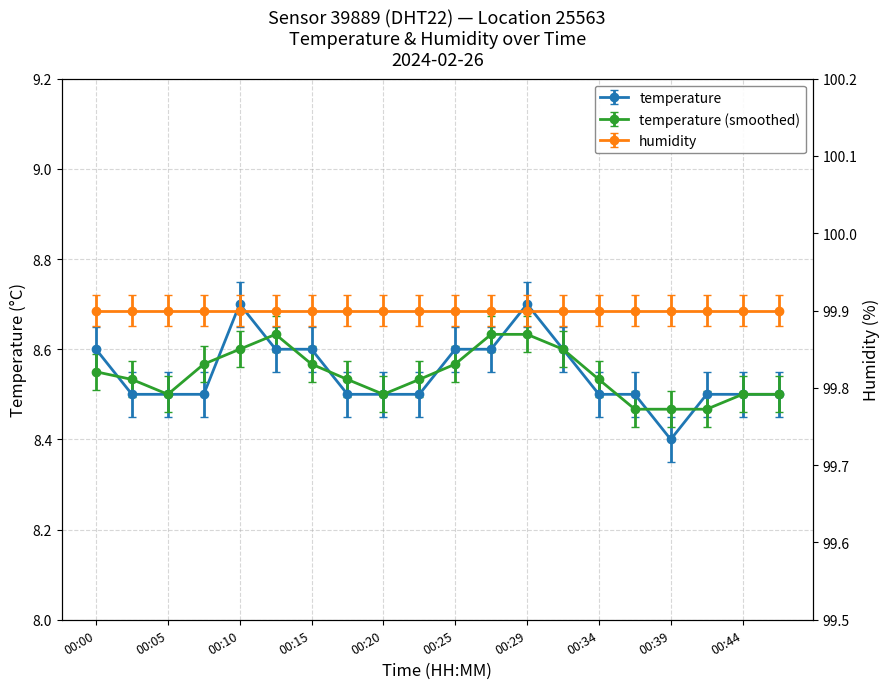

What is the change in value from 00:12 to 00:39?

-0.2